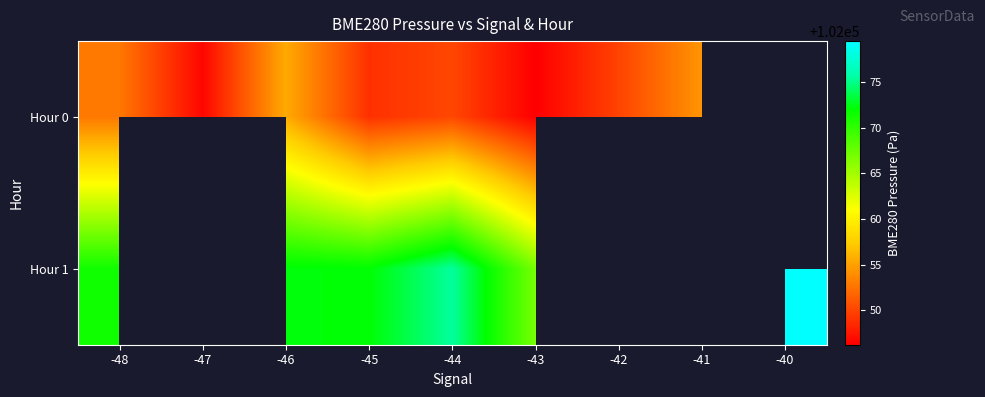

Rank the series by their maximum value, from lowest to highest.

Hour 0, Hour 1